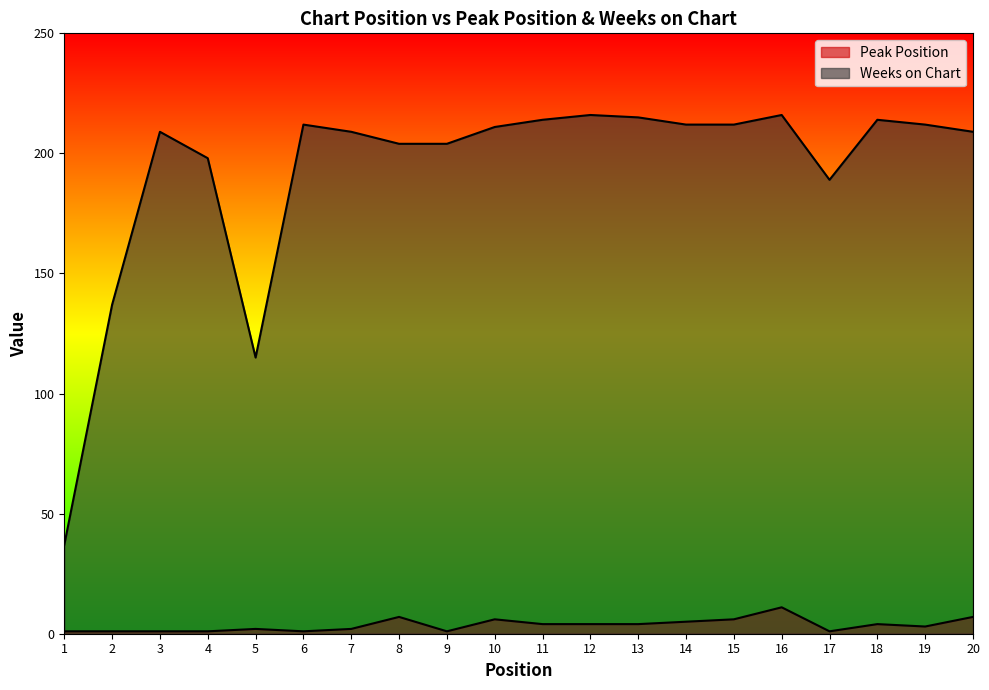

What is the maximum value for Peak Position?

11